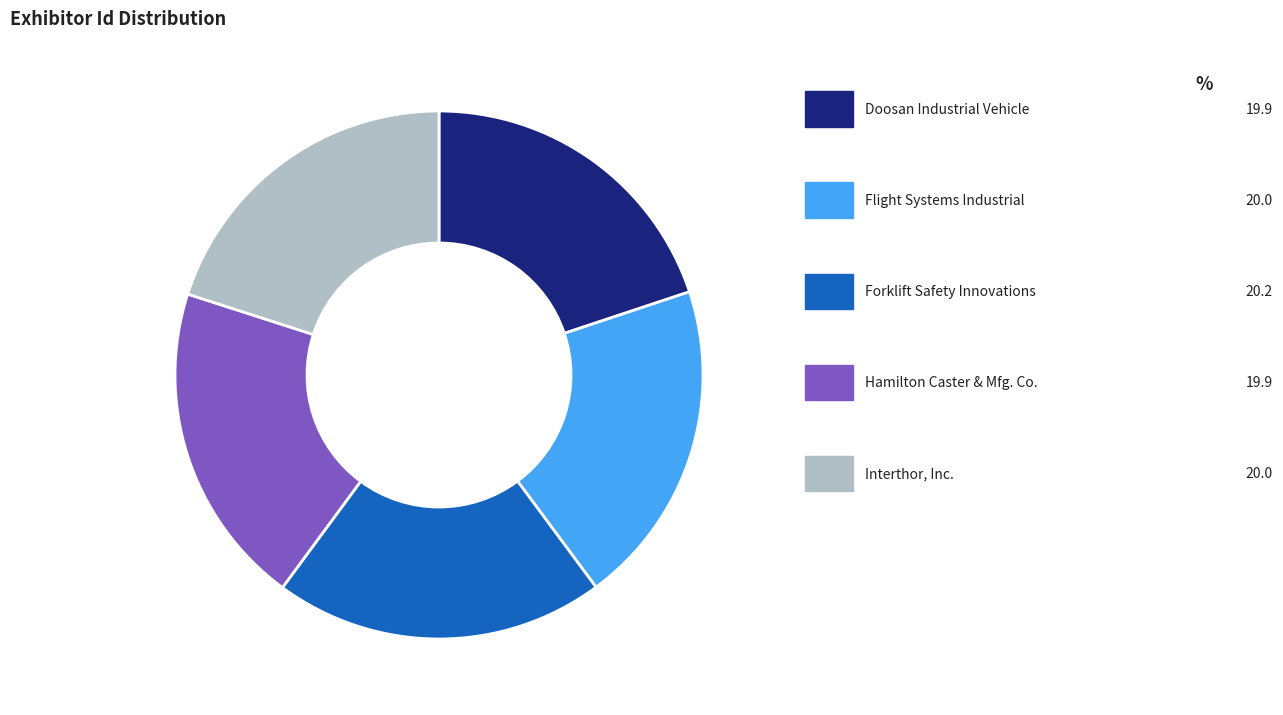

Is there any slice that represents more than half of the pie?

No